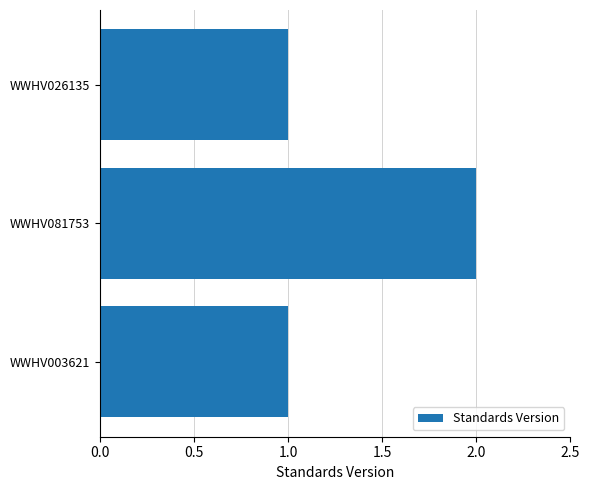

What is the ratio of the value at WWHV026135 to the value at WWHV081753?

0.5